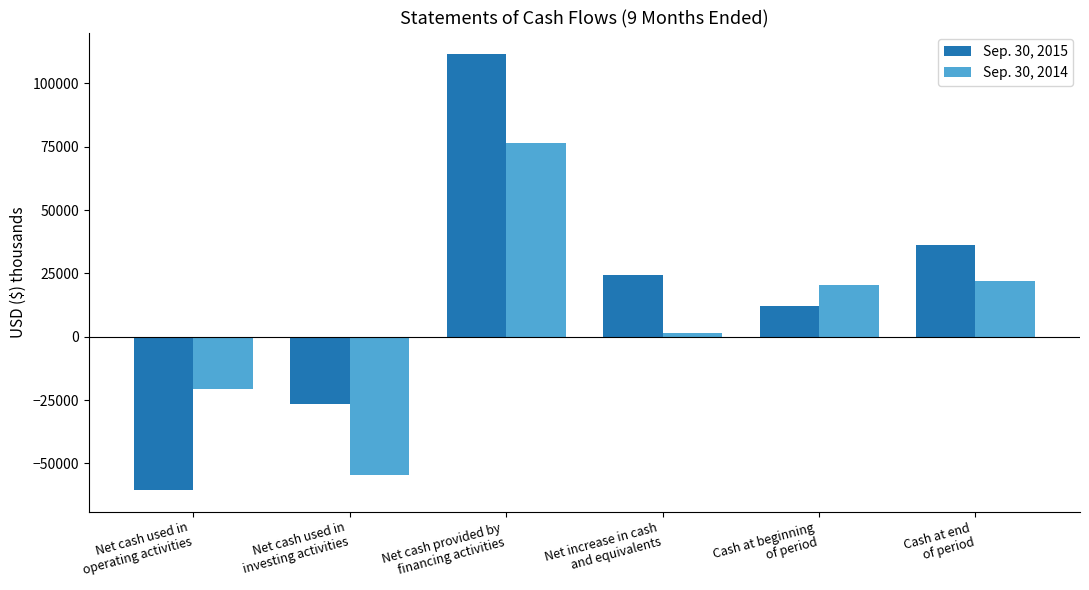

What is the value of the Sep. 30, 2015 bar at the 3rd from the left?

111472